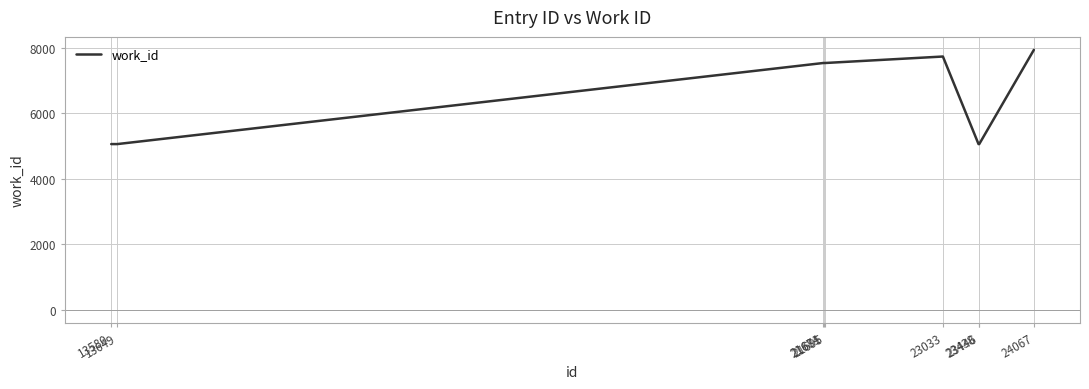

What is the difference between the second highest and minimum values?

2676